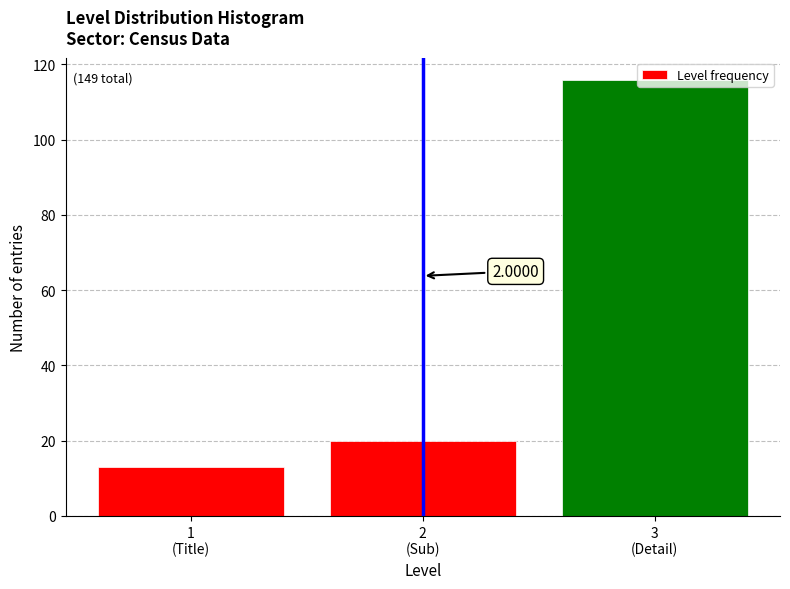

What is the difference between the second highest and minimum values?

7